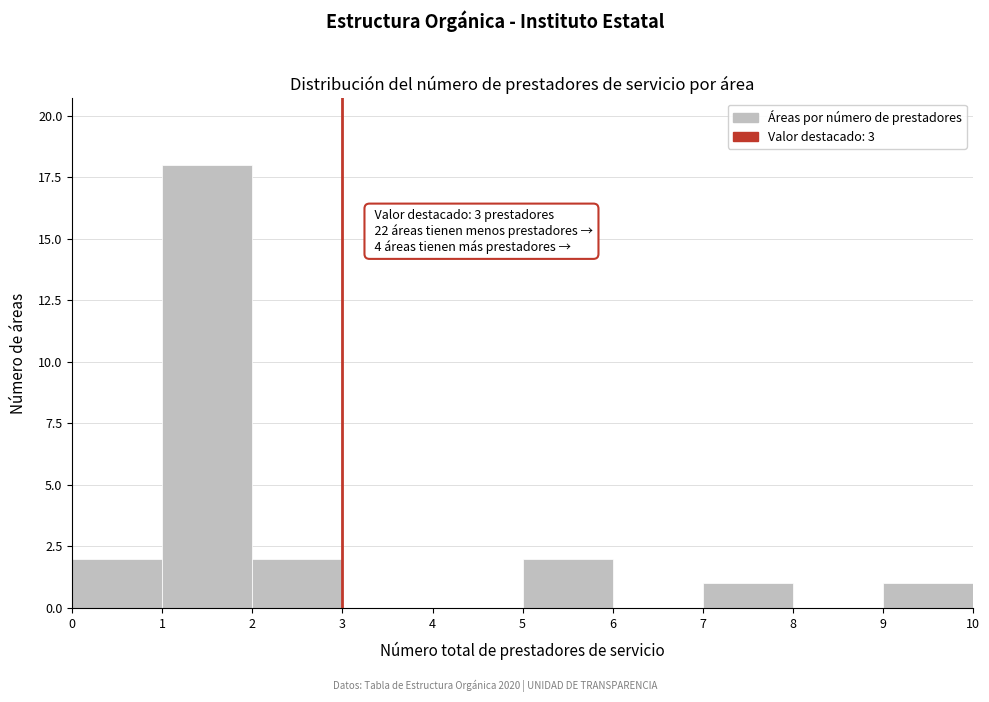

Over which range of the x-axis is the bar tallest?

1 to 2